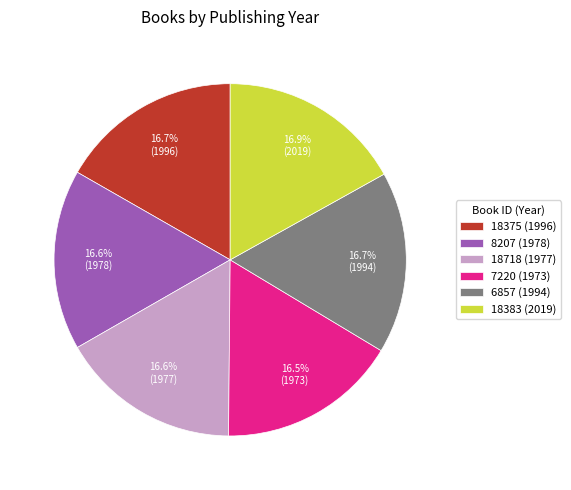

True or false: 8207 (1978) accounts for 17% of the total.

True